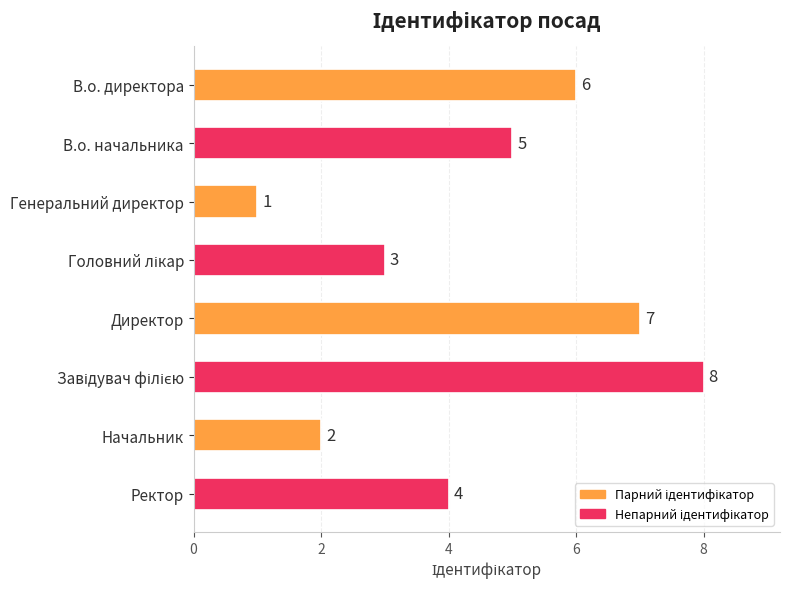

True or false: the data shows 5 at В.о. начальника.

True